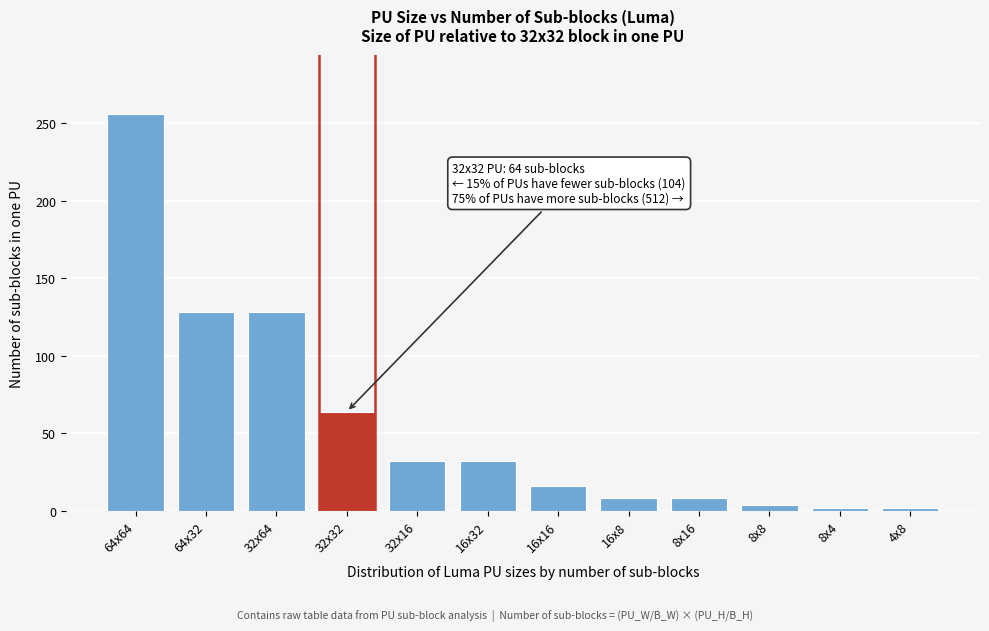

Reading left to right, transcribe all the data shown in this chart.

256	128	128	64	32	32	16	8	8	4	2	2